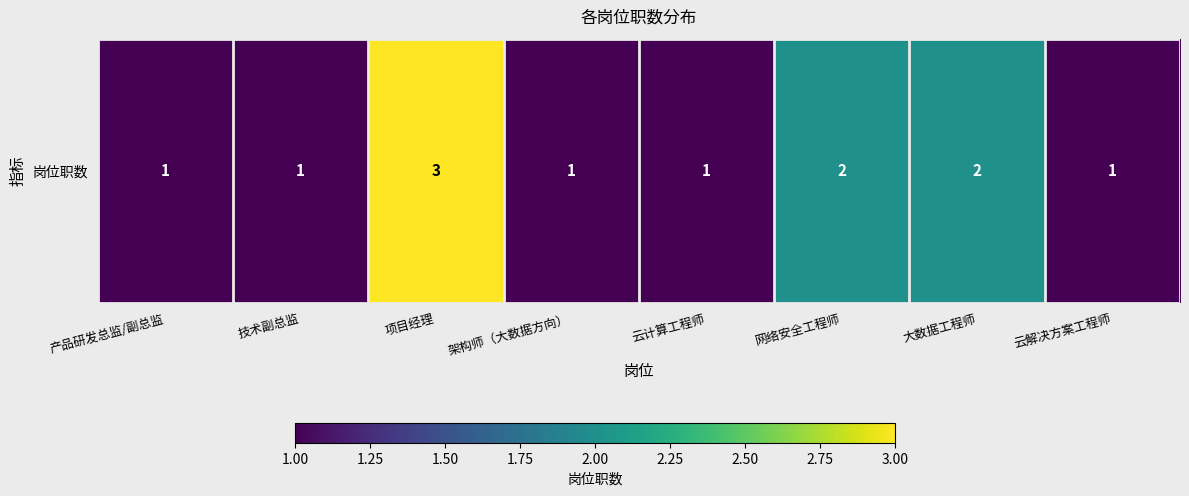

What is the sum of the values at 网络安全工程师 and 项目经理?

5